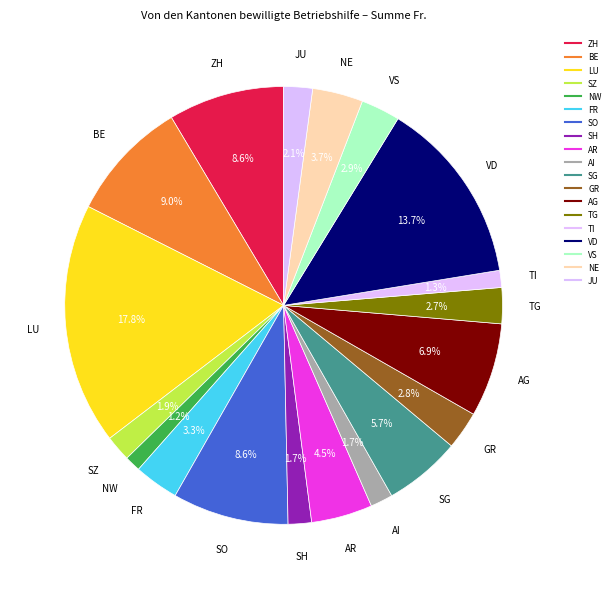

What percentage is the JU slice, to the nearest percent?

2%